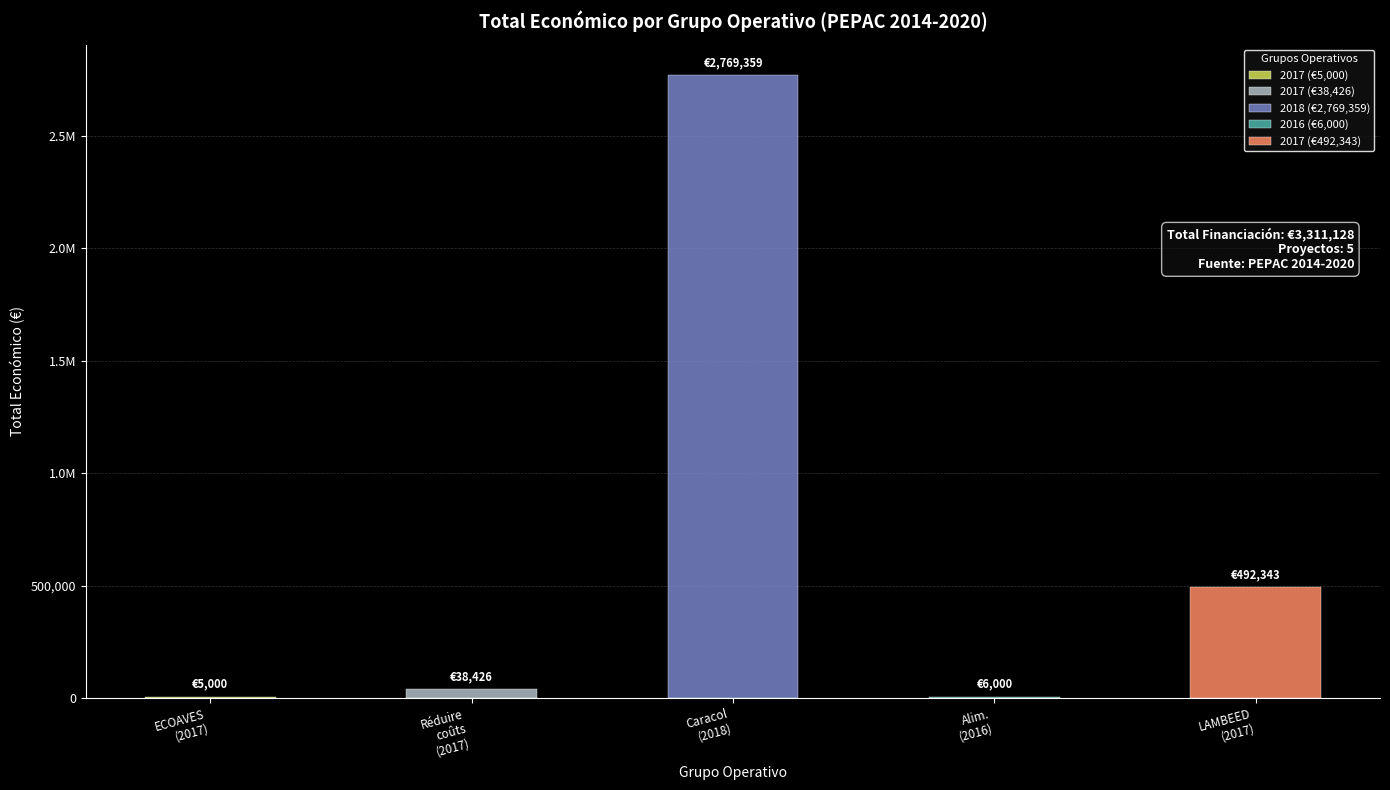

Reading left to right, list all the values displayed in this chart.

2017 (ECOAVES)=5000	2017 (Réduire coûts)=38426	2018 (Caracol)=2769359	2016 (Alimentation)=6000	2017 (LAMBEED)=492343